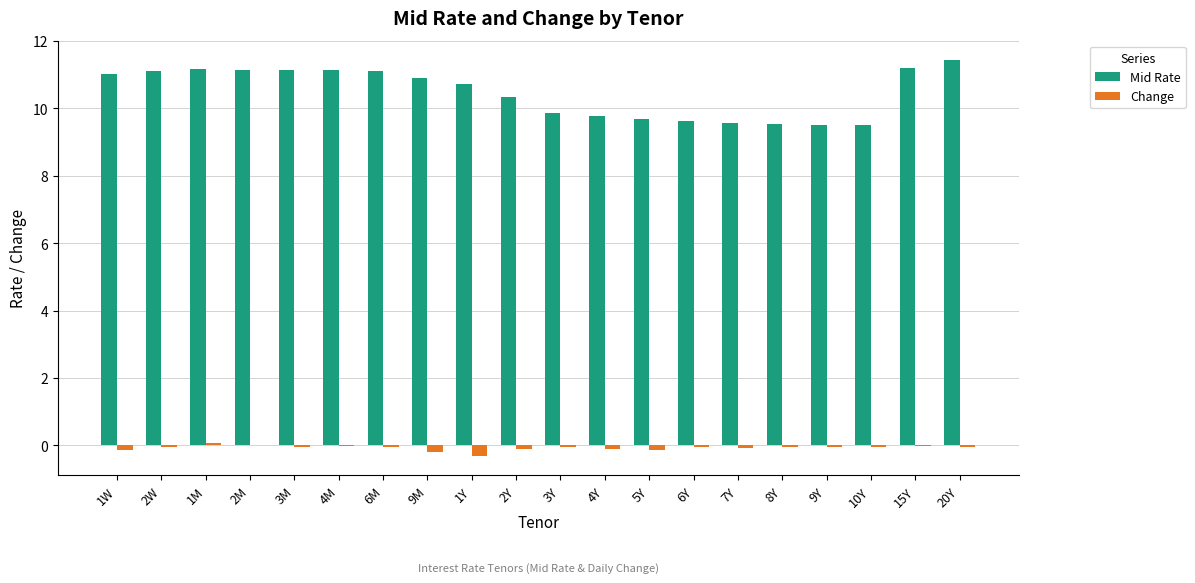

What are all the series names shown in the legend?

Mid Rate, Change